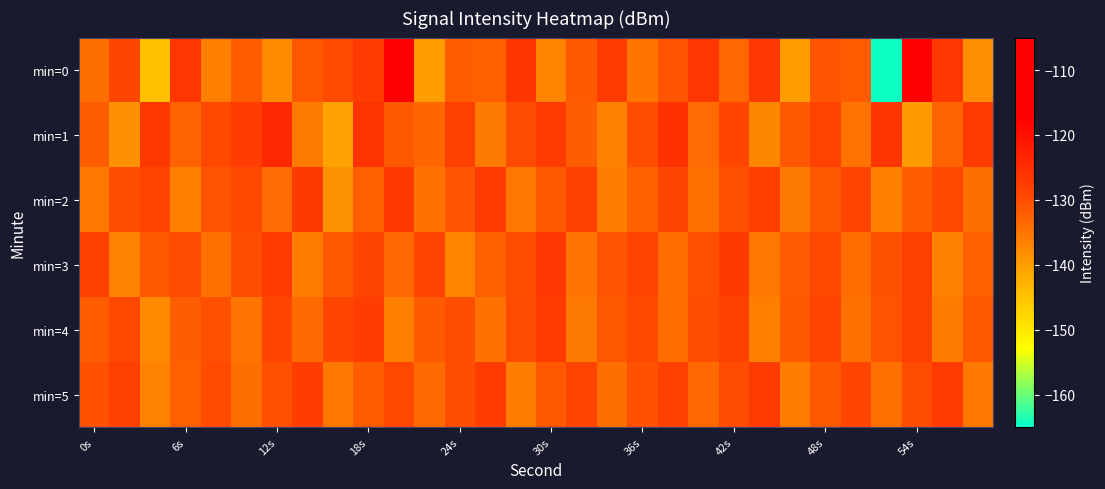

Count the number of categories in the chart.

30